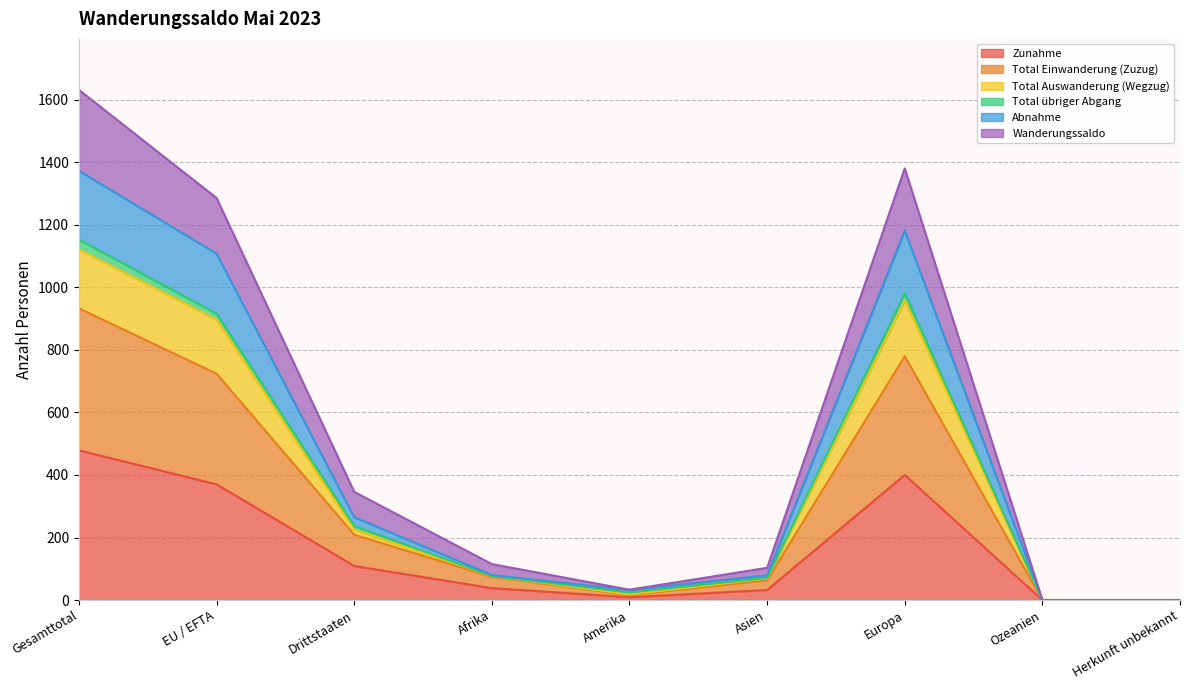

Where is the first local minimum for Abnahme?

Amerika